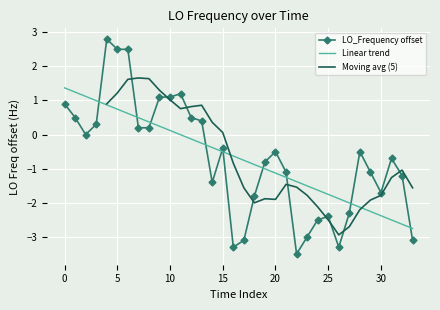

Reading right to left, list all the values displayed in this chart.

-3.1	-1.2	-0.7	-1.7	-1.1	-0.5	-2.3	-3.3	-2.4	-2.5	-3.0	-3.5	-1.1	-0.5	-0.8	-1.8	-3.1	-3.3	-0.4	-1.4	0.4	0.5	1.2	1.1	1.1	0.2	0.2	2.5	2.5	2.8	0.3	0.0	0.5	0.9